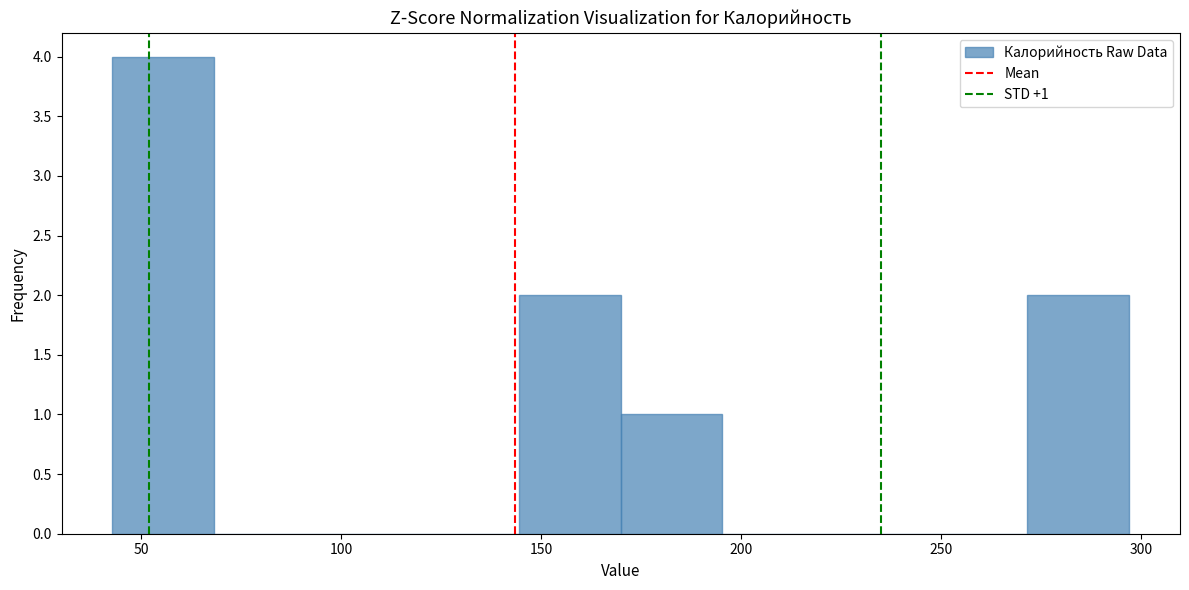

Which range on the x-axis has the tallest bar?

45 to 70